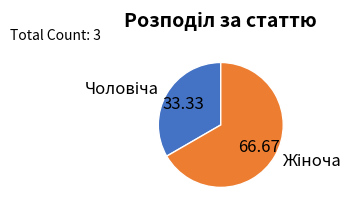

Is there a majority slice in this chart?

Yes